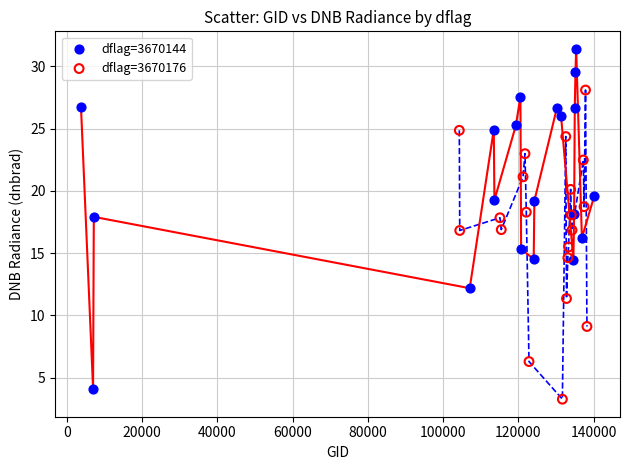

Which series contains the lowest Y value?

dflag=3670176